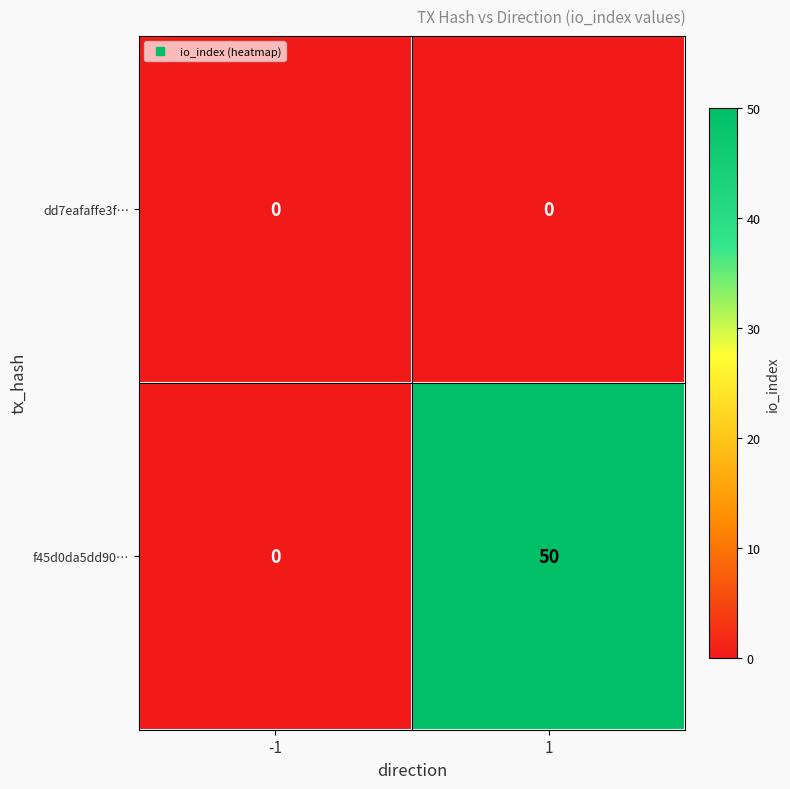

What is the sum of the f45d0da5dd90… values at 1 and -1?

50